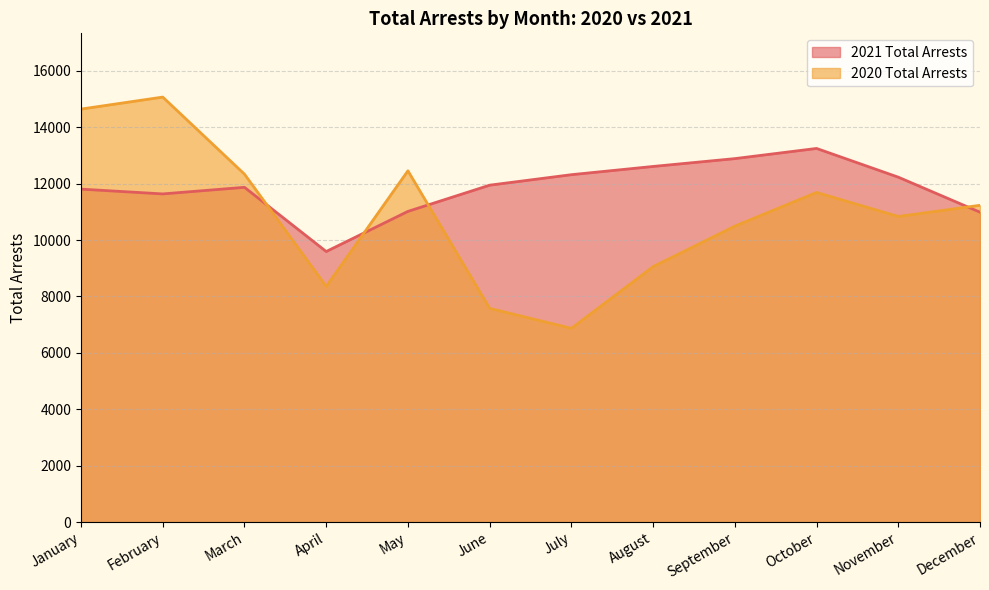

Reading right to left, transcribe all the data shown in this chart.

2021 Total Arrests: 10990	12232	13251	12890	12612	12320	11948	11018	9595	11872	11638	11808
2020 Total Arrests: 11234	10838	11691	10496	9059	6871	7578	12458	8358	12339	15073	14647